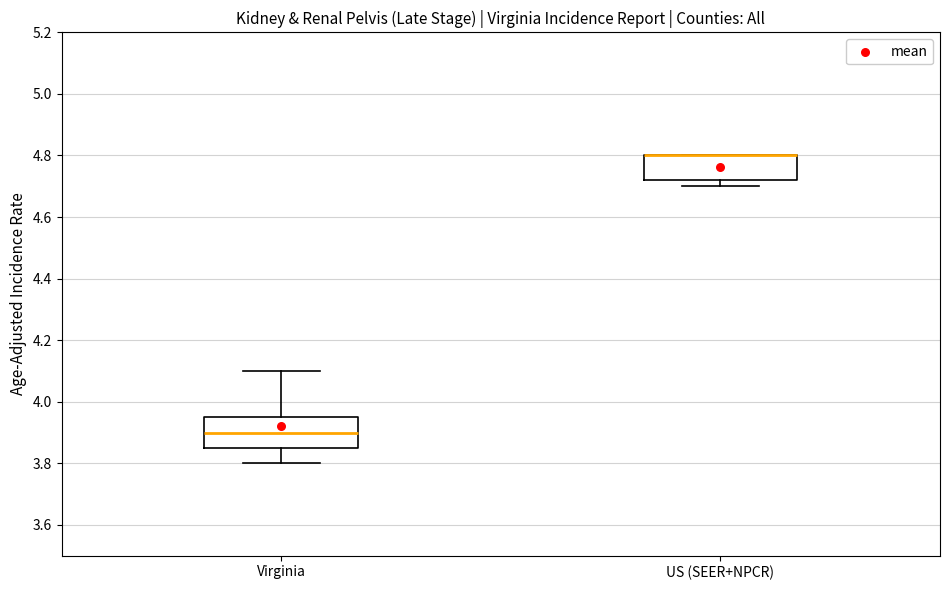

Reading left to right, transcribe this box plot: for each box, give where its median line is, the range the box spans, and where its two whiskers end, as read against the y-axis. The values are not printed on the chart, so give them approximately, as read against the axis.

Virginia: median 3.90, box 3.86 to 3.96, whiskers 3.80 to 4.10
US (SEER+NPCR): median 4.80 (drawn on the box's upper edge), box 4.72 to 4.80, whiskers 4.70 to 4.80